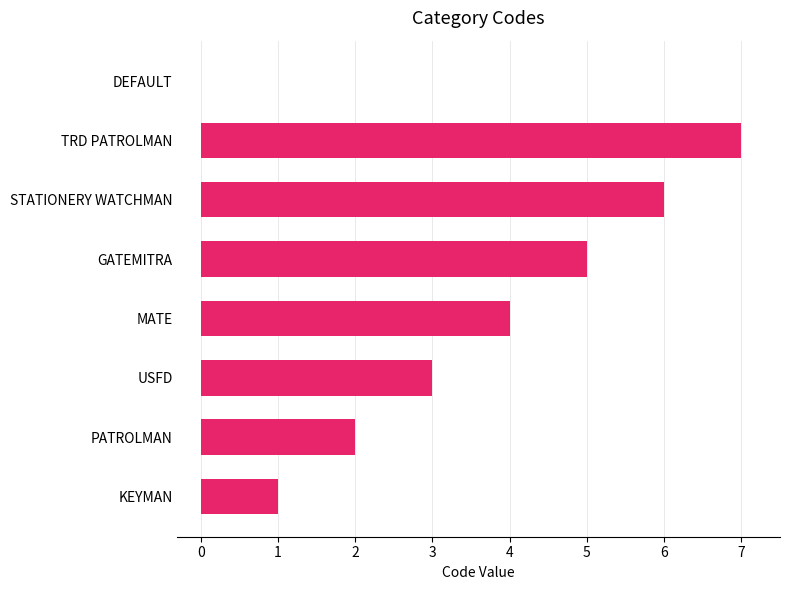

The chart shows a value of 2 at PATROLMAN. True or false?

True